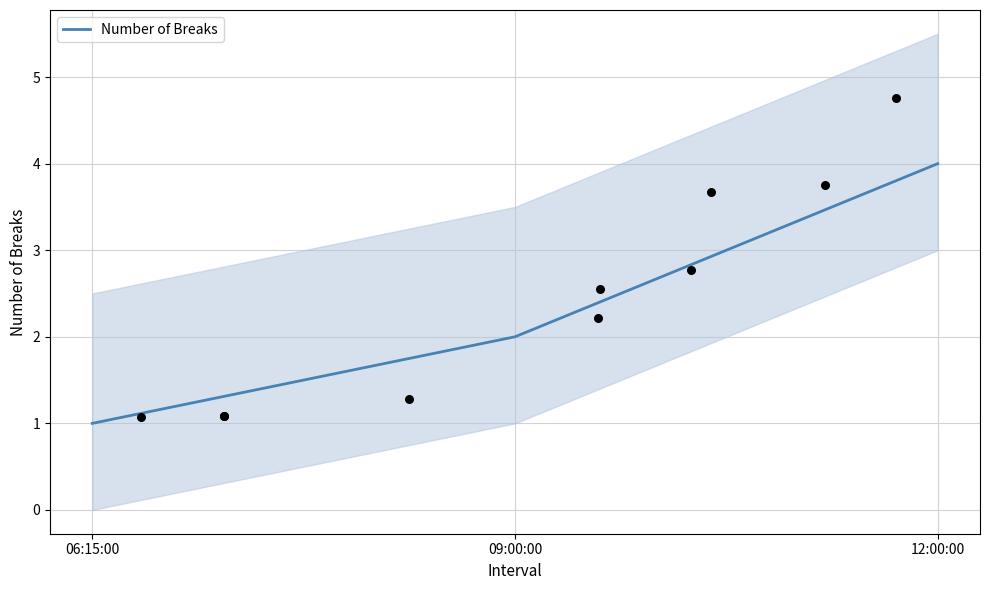

What is the change in value from 09:00:00 to 12:00:00?

+2